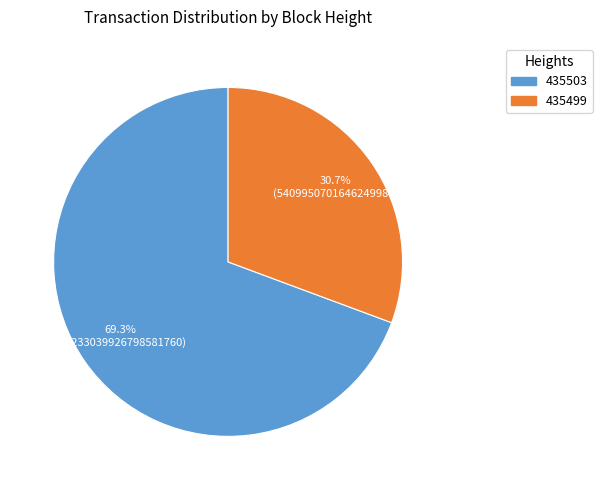

To the nearest percent, what is the difference between the largest and smallest slice percentages?

39%